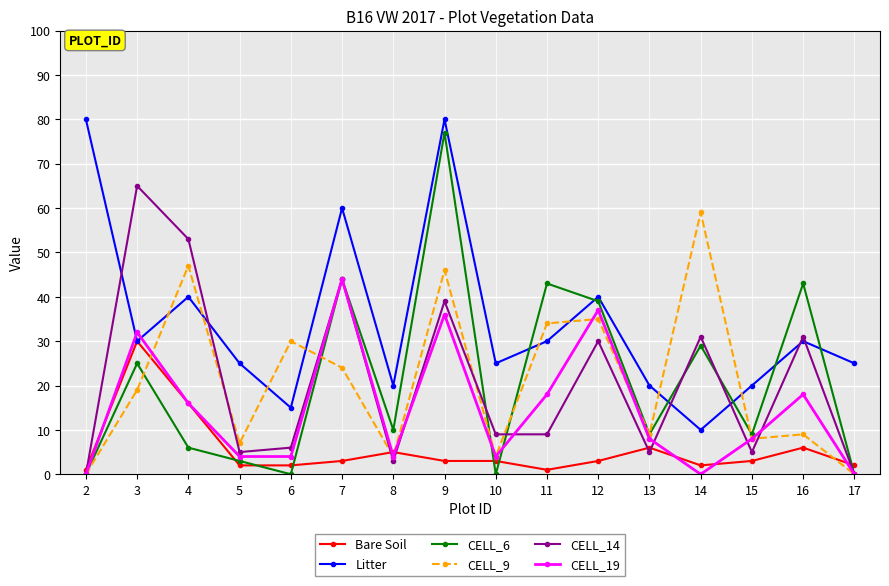

At 9, list the series in order from largest to smallest.

Litter, CELL_6, CELL_9, CELL_14, CELL_19, Bare Soil